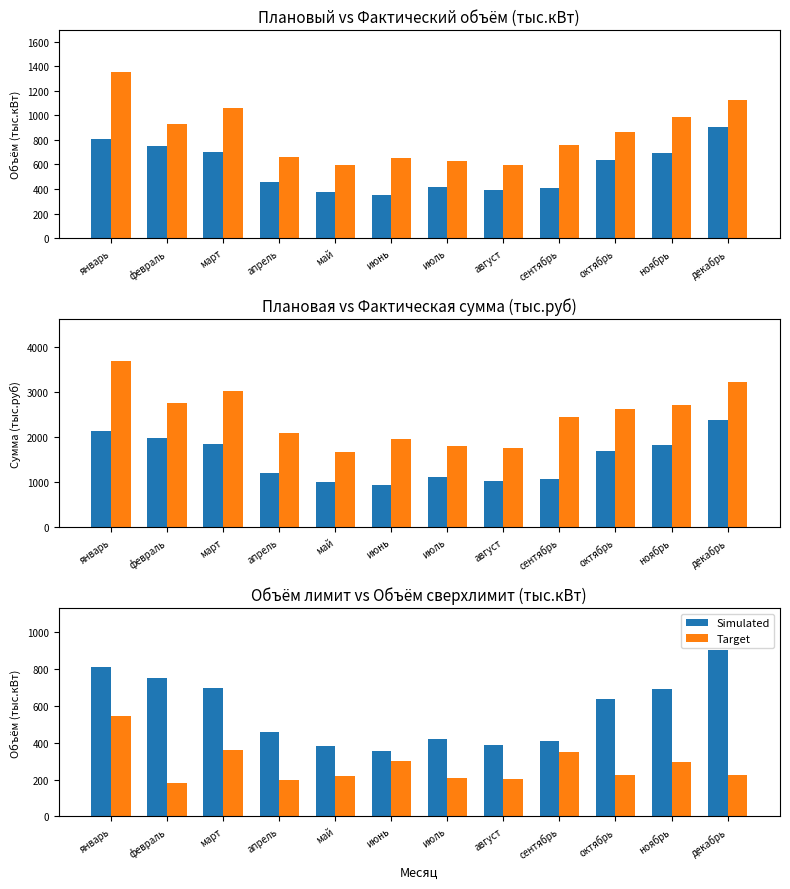

Which label corresponds to the largest value in the chart?

декабрь